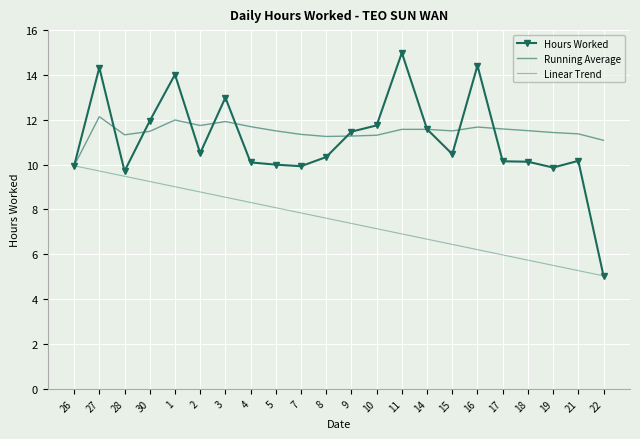

What is the minimum value for Hours Worked?

5.0